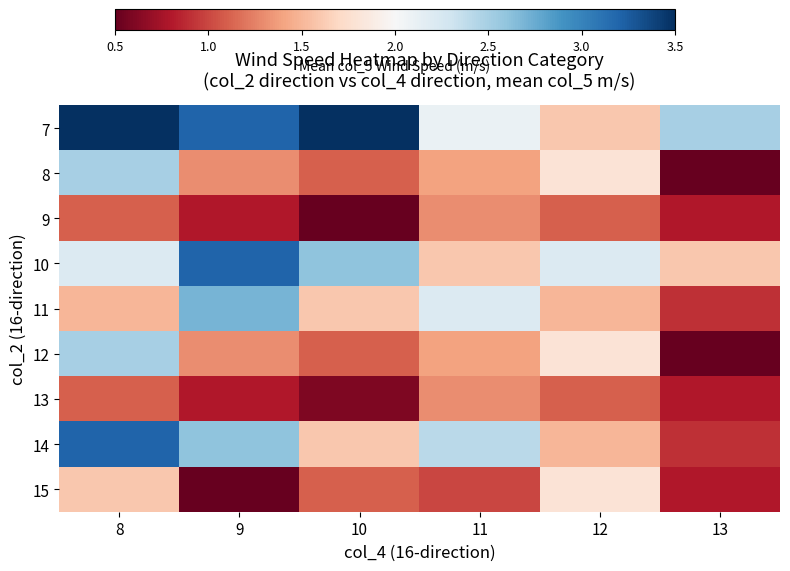

Between 8 and 10, which is larger?

8